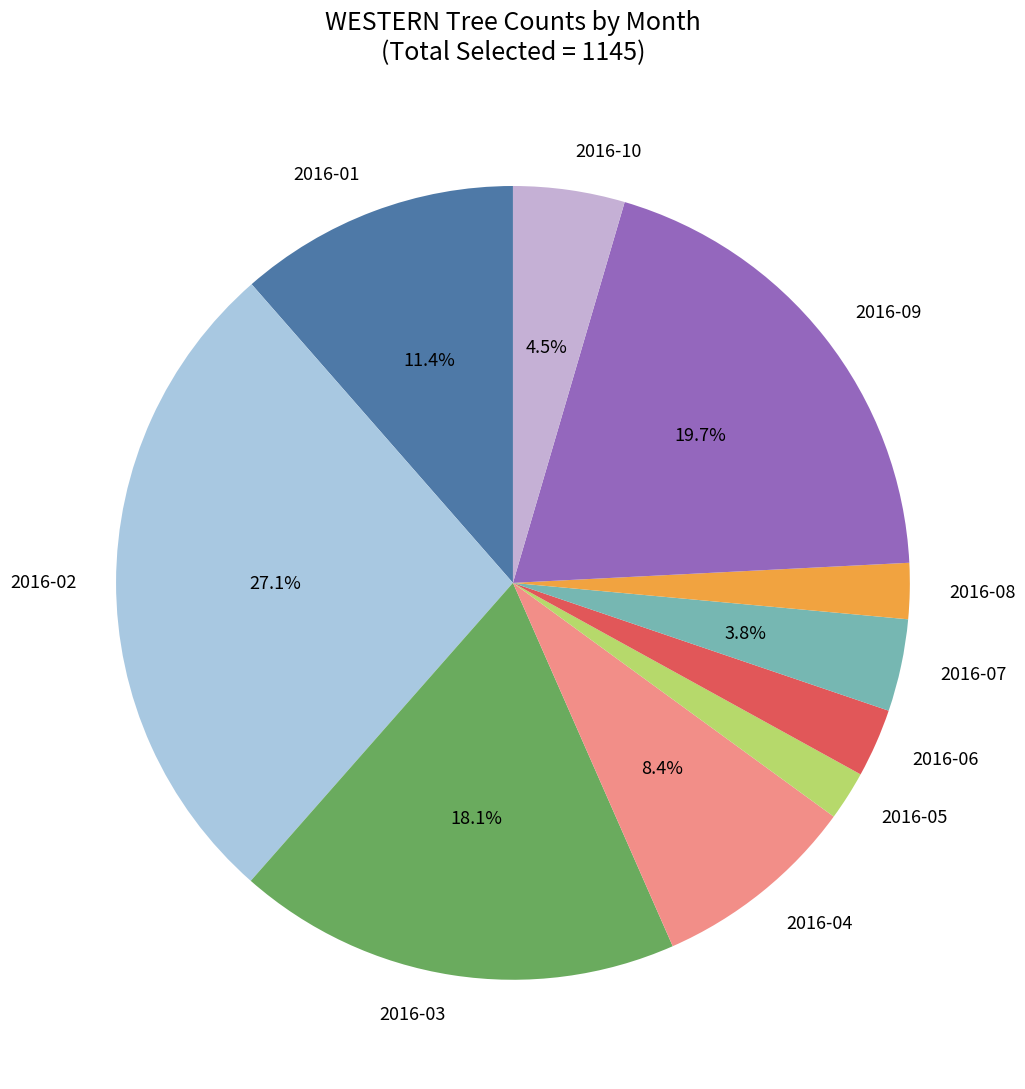

What is the largest slice in the pie chart?

2016-02